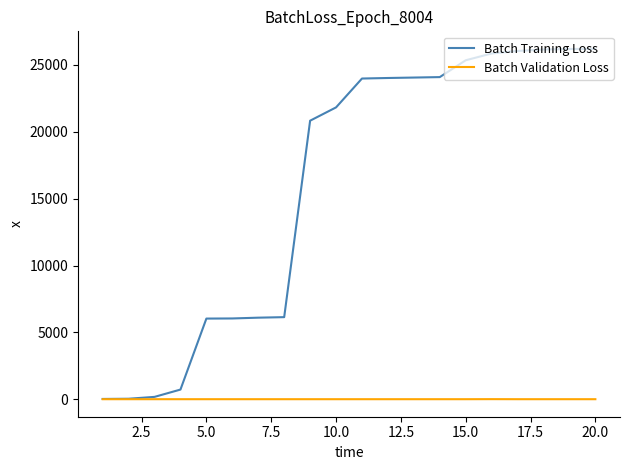

Rank the series by their maximum value, from lowest to highest.

Batch Validation Loss, Batch Training Loss